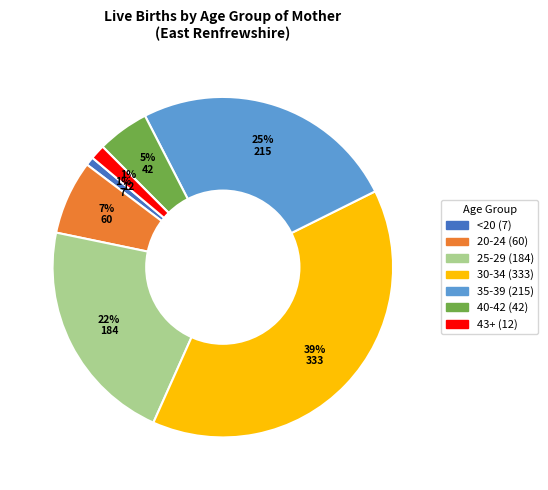

To the nearest percent, what portion does 25-29 represent?

22%